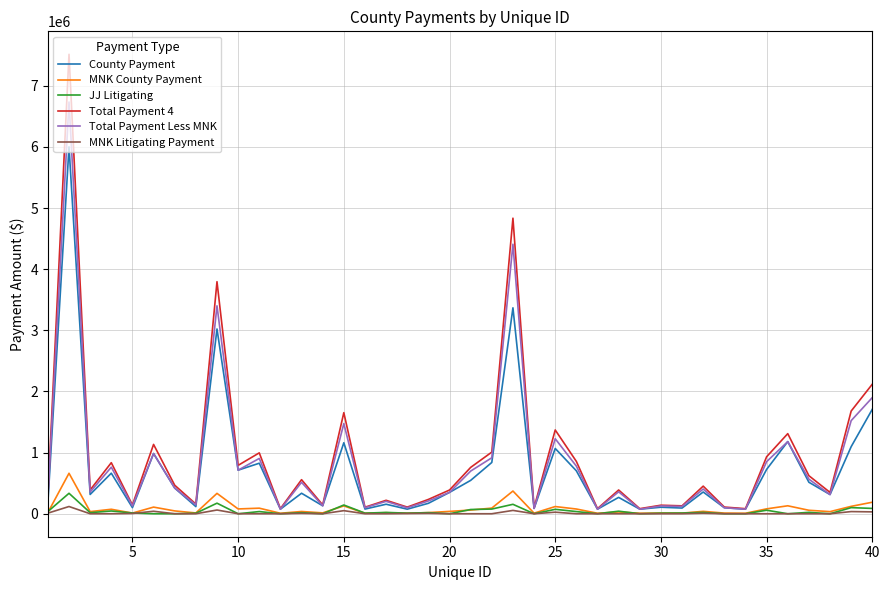

What is the highest value of the County Payment series?

6001106.1